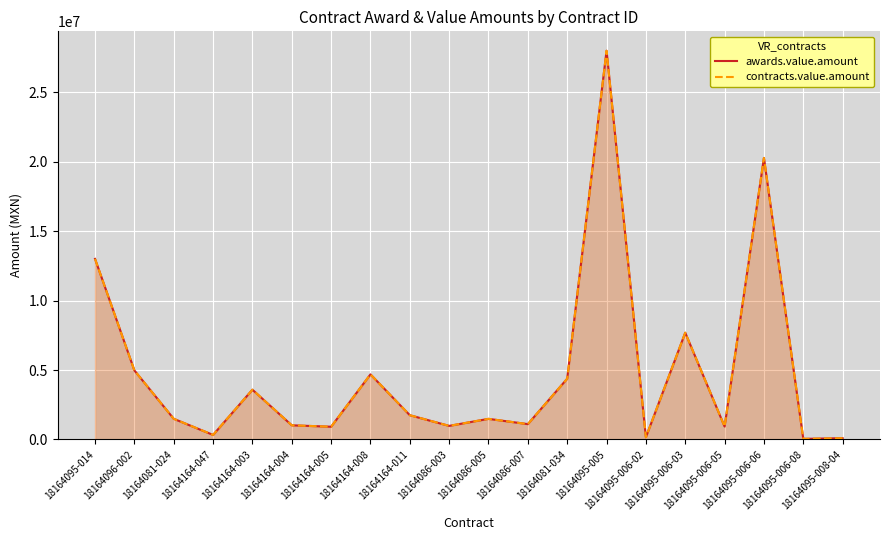

Reading right to left, what are all the values shown in this chart?

awards.value.amount: 18164095-008-04=94599.7	18164095-006-08=46023.5	18164095-006-06=20275782.8	18164095-006-05=933889.7	18164095-006-03=7690331.1	18164095-006-02=160584.0	18164095-005=27995293.1	18164081-034=4378505.1	18164086-007=1108365.2	18164086-005=1486866.6	18164086-003=980255.0	18164164-011=1749394.2	18164164-008=4690573.6	18164164-005=919871.0	18164164-004=1022998.3	18164164-003=3586515.5	18164164-047=329158.0	18164081-024=1491369.4	18164096-002=4974879.0	18164095-014=13005478.3
contracts.value.amount: 18164095-008-04=94599.7	18164095-006-08=46023.5	18164095-006-06=20275782.8	18164095-006-05=933889.7	18164095-006-03=7690331.1	18164095-006-02=160584.0	18164095-005=27995293.1	18164081-034=4378505.1	18164086-007=1108365.2	18164086-005=1486866.6	18164086-003=980255.0	18164164-011=1749394.2	18164164-008=4690573.6	18164164-005=919871.0	18164164-004=1022998.3	18164164-003=3586515.5	18164164-047=329158.0	18164081-024=1491369.4	18164096-002=4974879.0	18164095-014=13005478.3